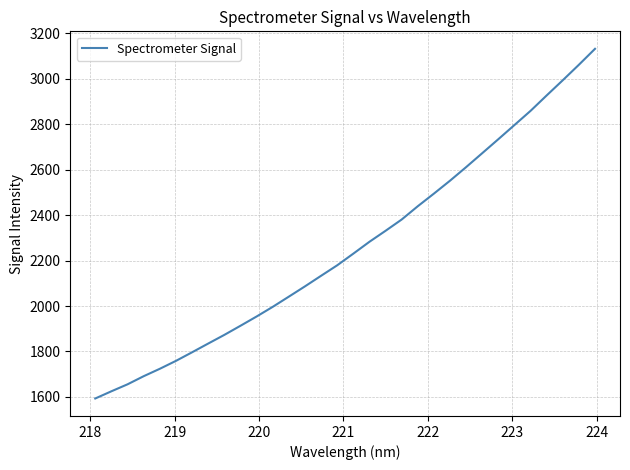

What is the difference between the maximum and minimum values?

1538.4